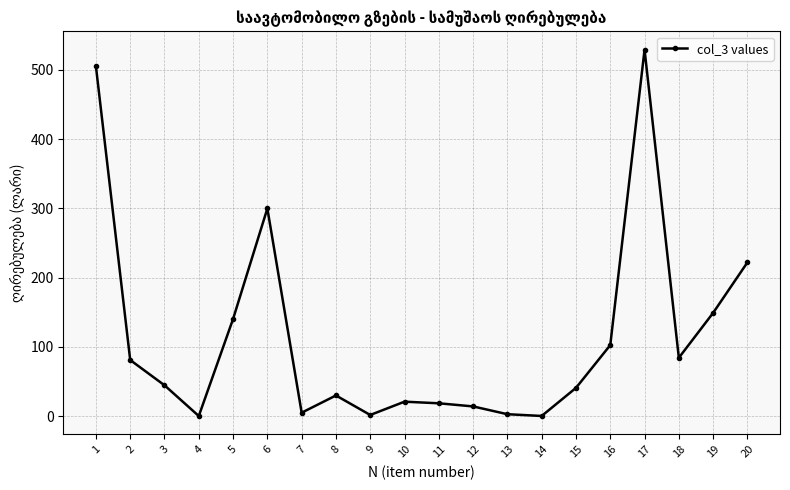

At which category does the data reach its first local valley?

4